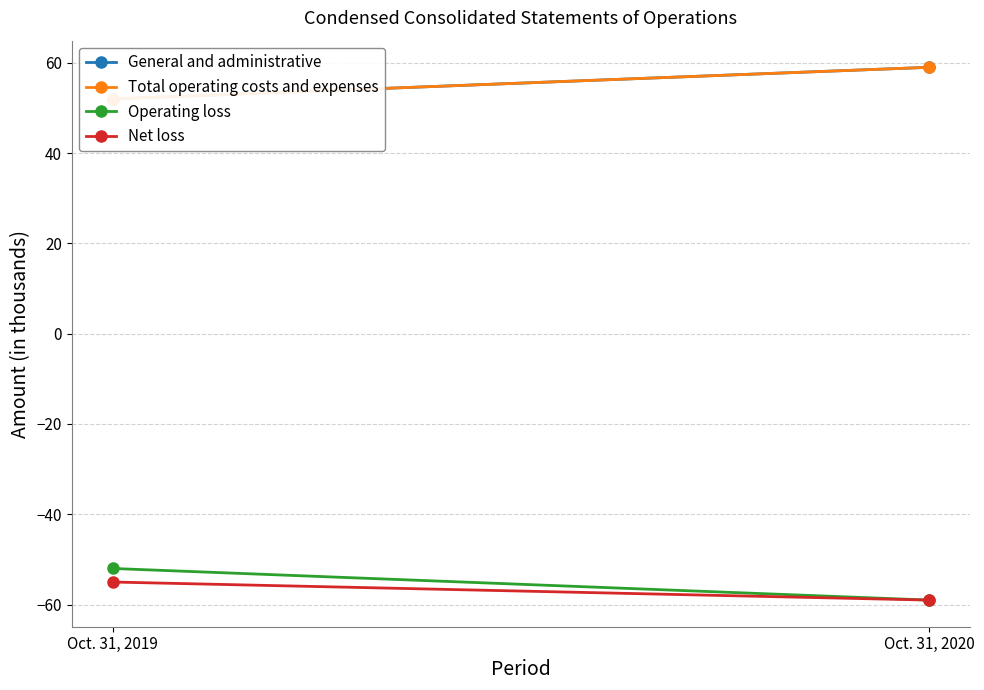

How many lines are shown in the chart?

4